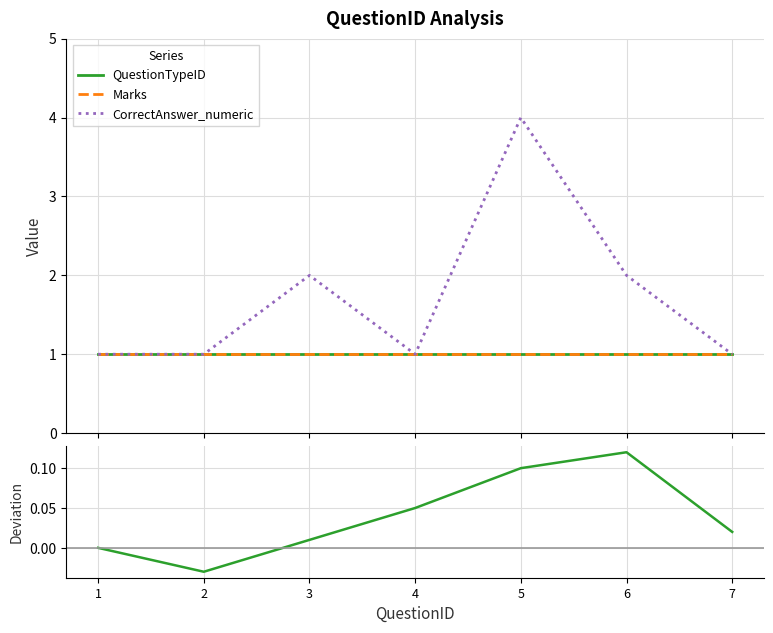

True or false: Marks and QuestionTypeID intersect in this chart.

False